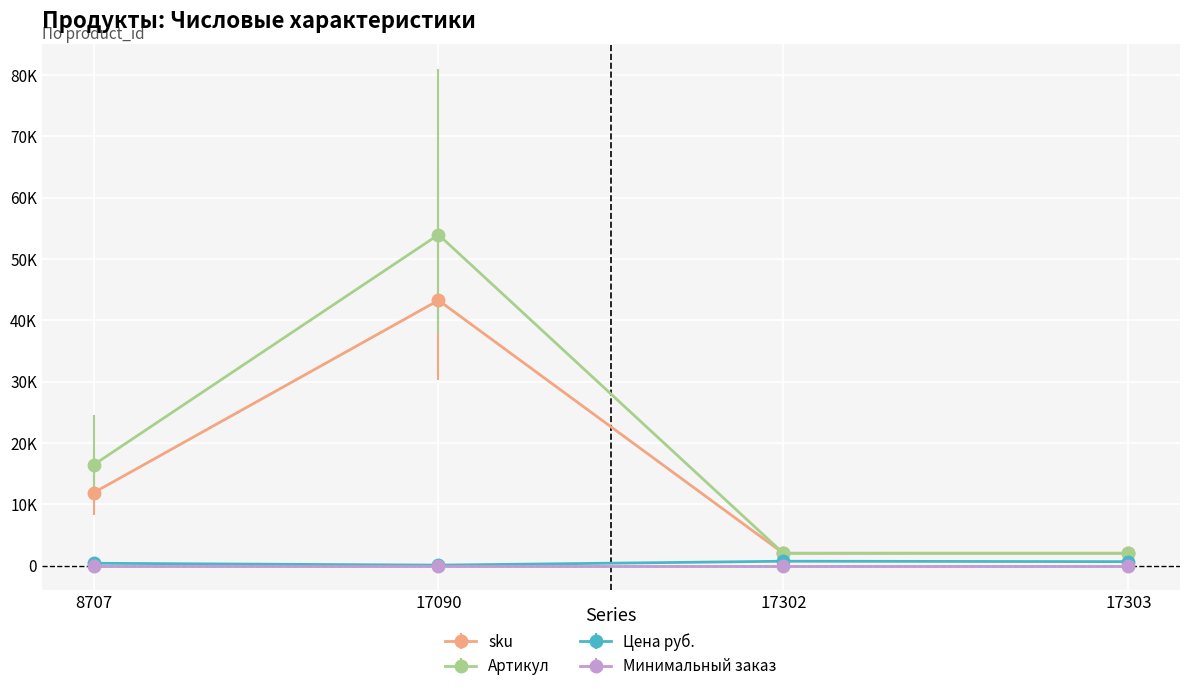

At which label is sku closest to 22631?

8707